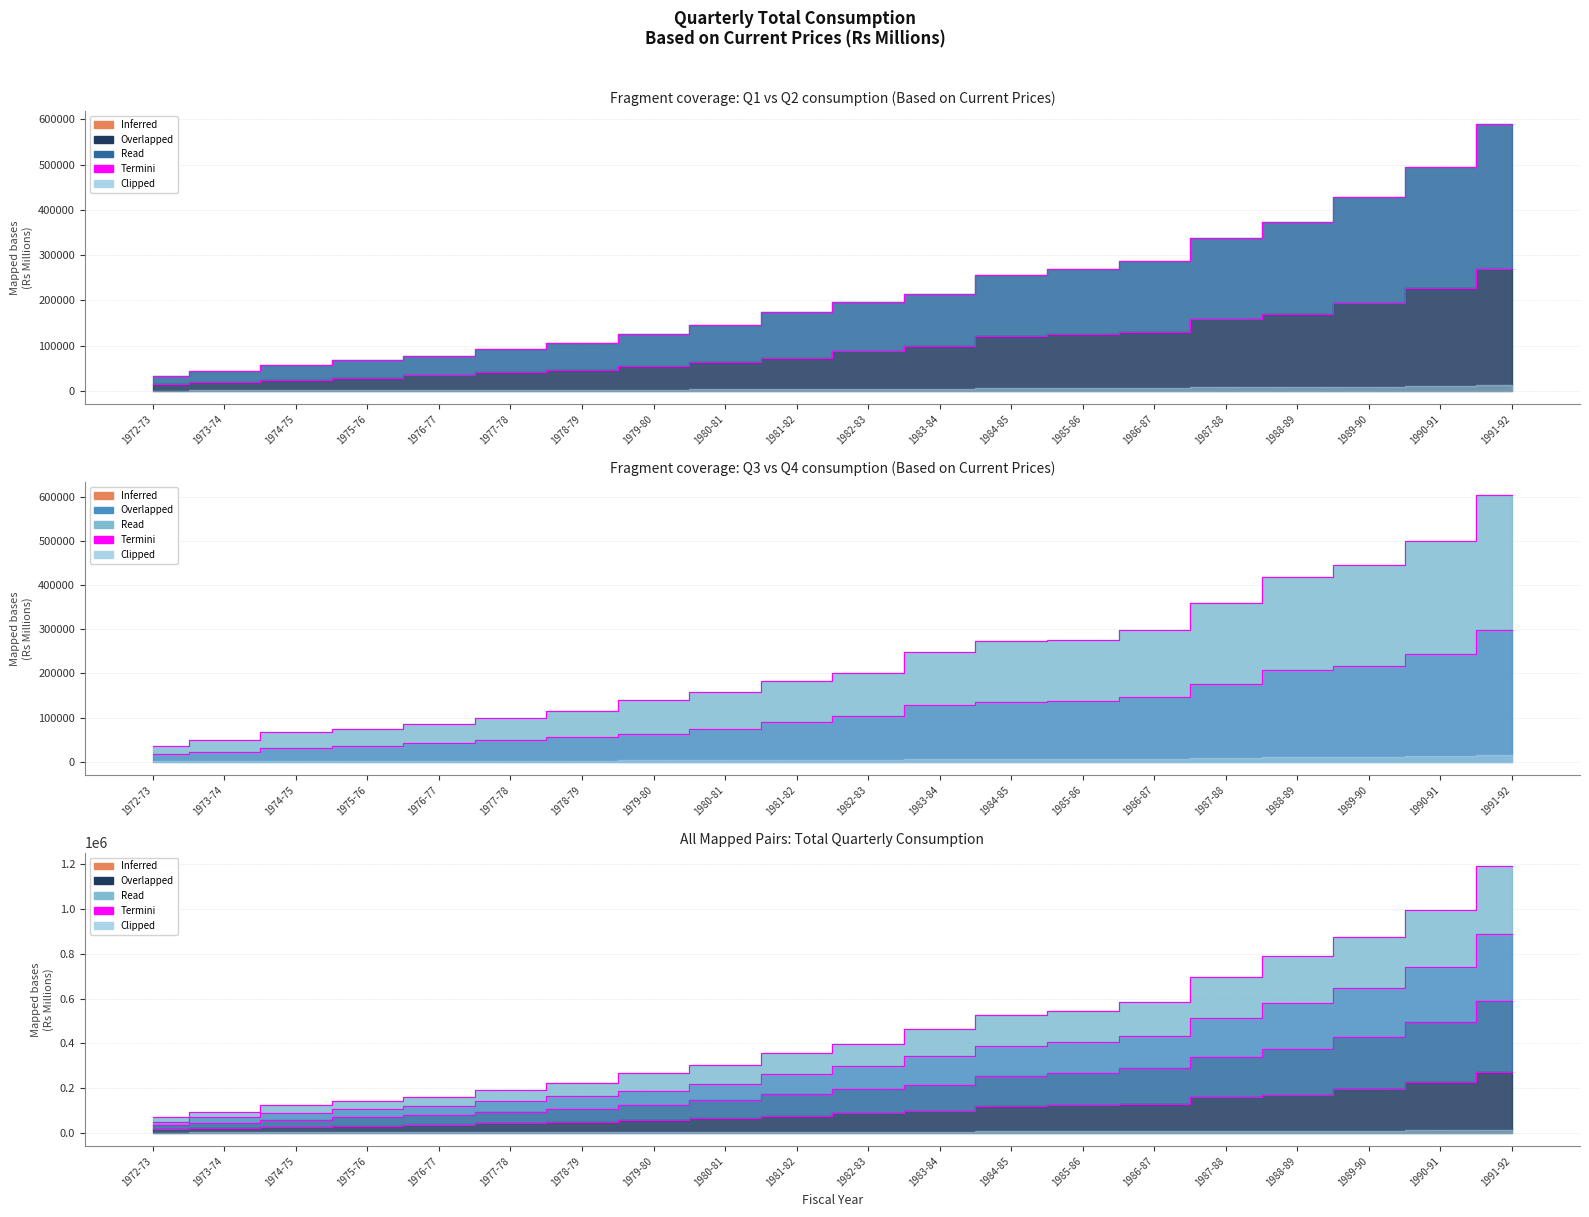

What is the difference between the maximum and minimum values in the Q3 (Jan-Mar) series?

280139